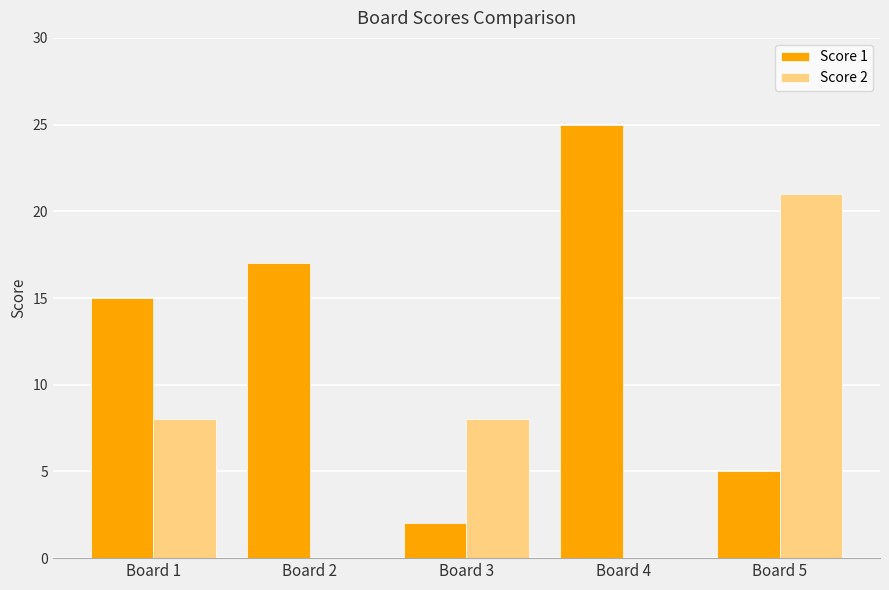

Which series has the largest total across all categories?

Score 1